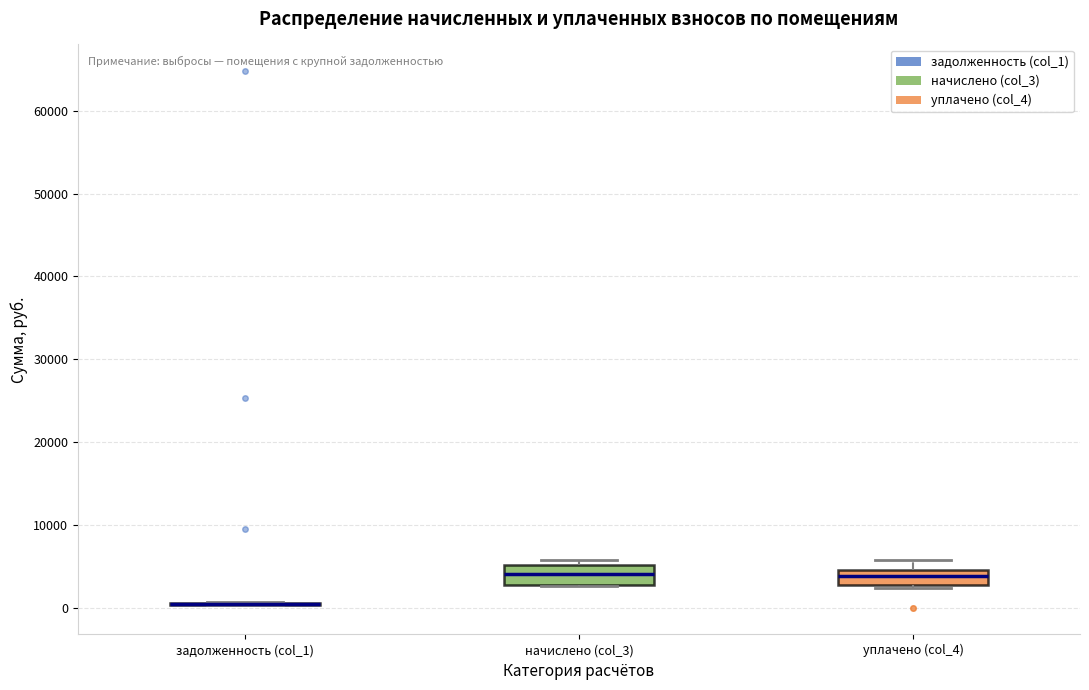

Reading left to right, read every box against the y-axis: the position of its median line, the range the box covers, and the ends of its whiskers. The values are not printed on the chart, so give them approximately, as read against the axis.

задолженность (col_1): box collapsed to a line at 0, whiskers 0 to 1000
начислено (col_3): median 4000, box 3000 to 5000, whiskers 3000 to 6000
уплачено (col_4): median 4000, box 3000 to 5000, whiskers 2000 to 6000